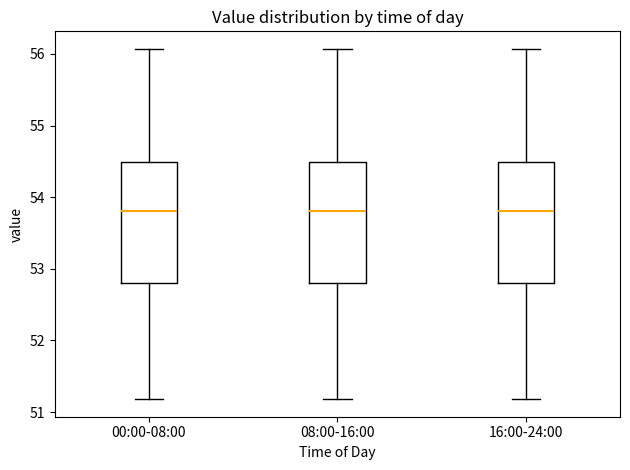

Reading left to right, transcribe this box plot: for each box, give where its median line is, the range the box spans, and where its two whiskers end, as read against the y-axis. The values are not printed on the chart, so give them approximately, as read against the axis.

00:00-08:00: median 53.8, box 52.8 to 54.5, whiskers 51.2 to 56.1
08:00-16:00: median 53.8, box 52.8 to 54.5, whiskers 51.2 to 56.1
16:00-24:00: median 53.8, box 52.8 to 54.5, whiskers 51.2 to 56.1